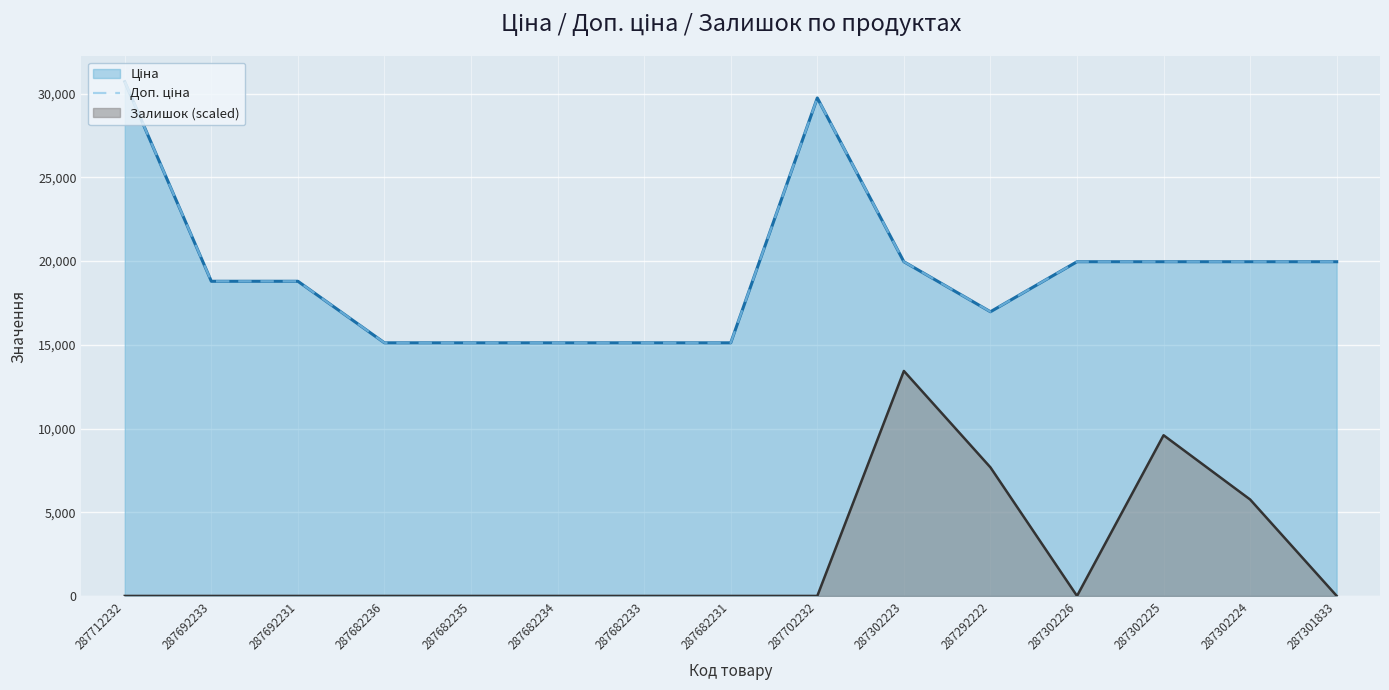

Rank the categories by value from highest to lowest.

287712232, 287702232, 287302223, 287302226, 287302225, 287302224, 287301833, 287692233, 287692231, 287292222, 287682236, 287682235, 287682234, 287682233, 287682231